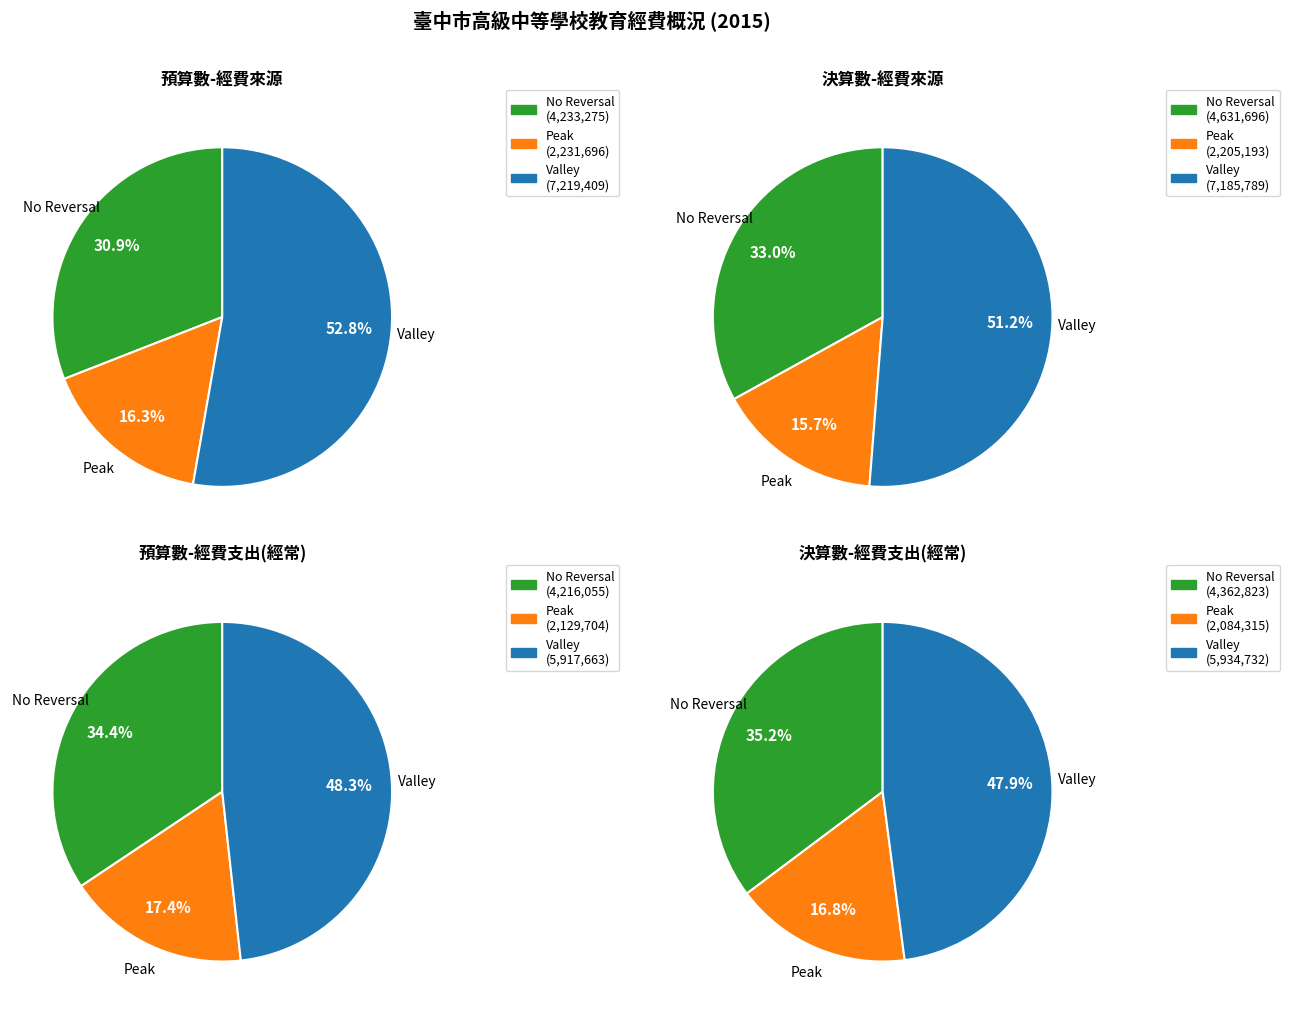

How many slices are in this pie chart?

3